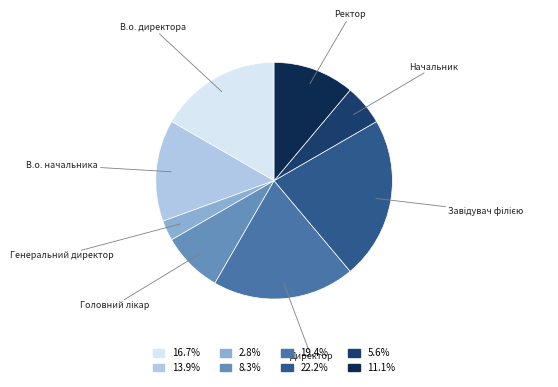

Approximately how many times larger is the value at Директор compared to Начальник?

3.5